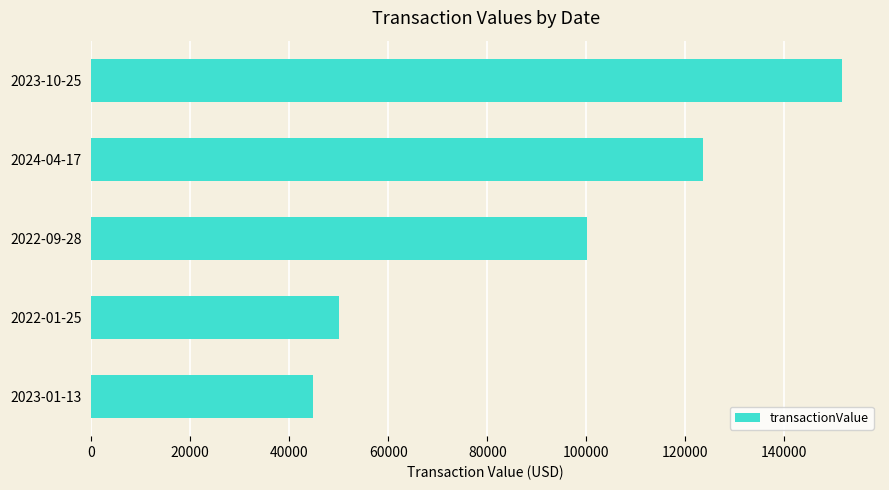

Rank the categories by value from lowest to highest.

2023-01-13, 2022-01-25, 2022-09-28, 2024-04-17, 2023-10-25